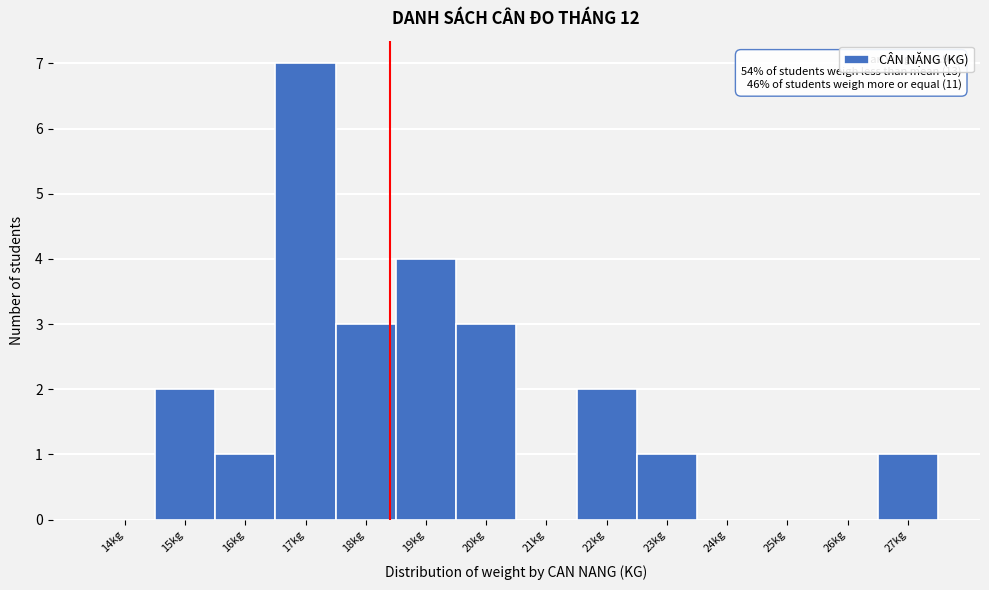

Reading left to right, list all the values displayed in this chart.

14kg=0	15kg=2	16kg=1	17kg=7	18kg=3	19kg=4	20kg=3	21kg=0	22kg=2	23kg=1	24kg=0	25kg=0	26kg=0	27kg=1